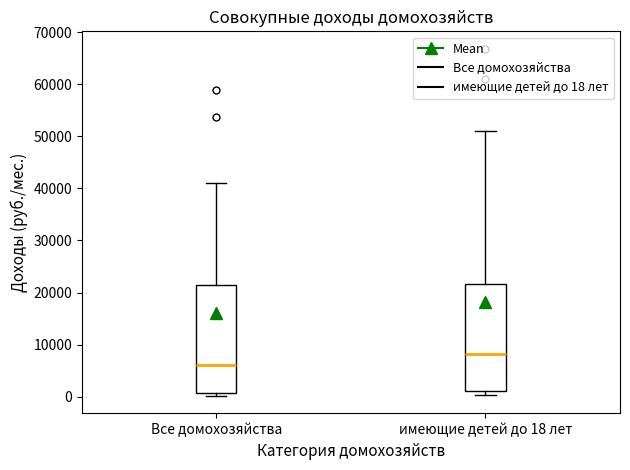

Reading left to right, read every box against the y-axis: the position of its median line, the range the box covers, and the ends of its whiskers. The values are not printed on the chart, so give them approximately, as read against the axis.

Все домохозяйства: median 6000, box 1000 to 21000, whiskers 0 to 41000
имеющие детей до 18 лет: median 8000, box 1000 to 22000, whiskers 0 to 51000